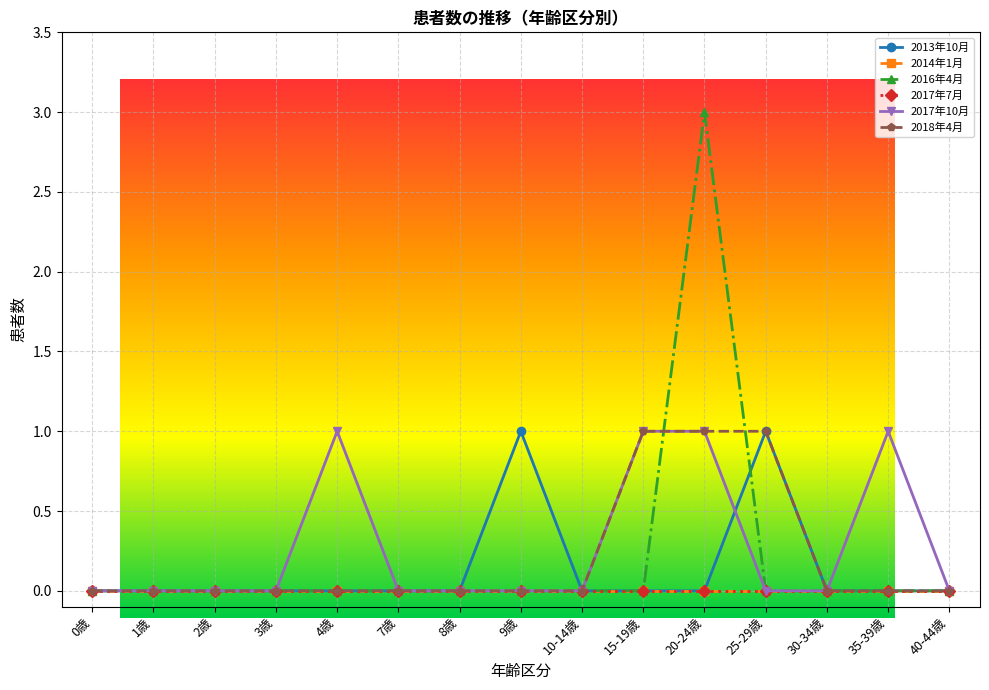

Is the value of 2017年10月 at 1歳 greater than the value of 2018年4月 at 4歳?

No